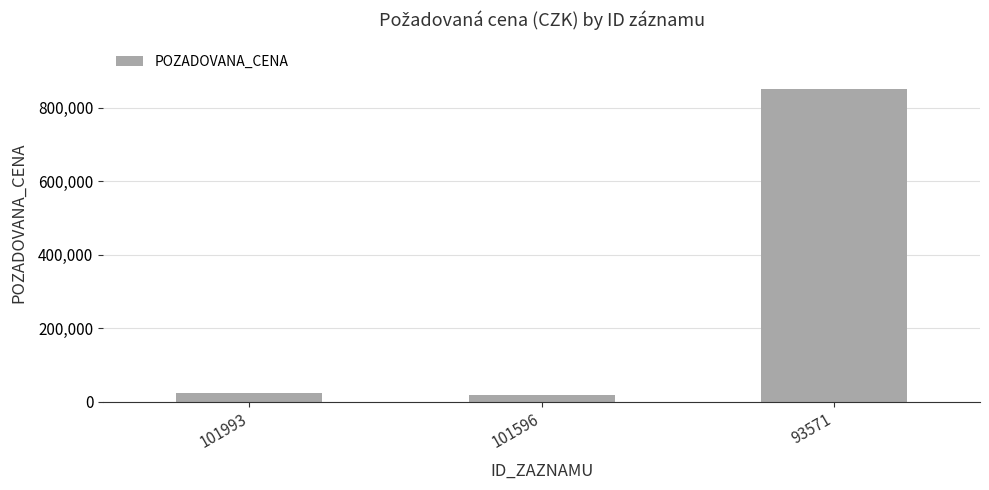

What is the approximate value at 101596?

19000